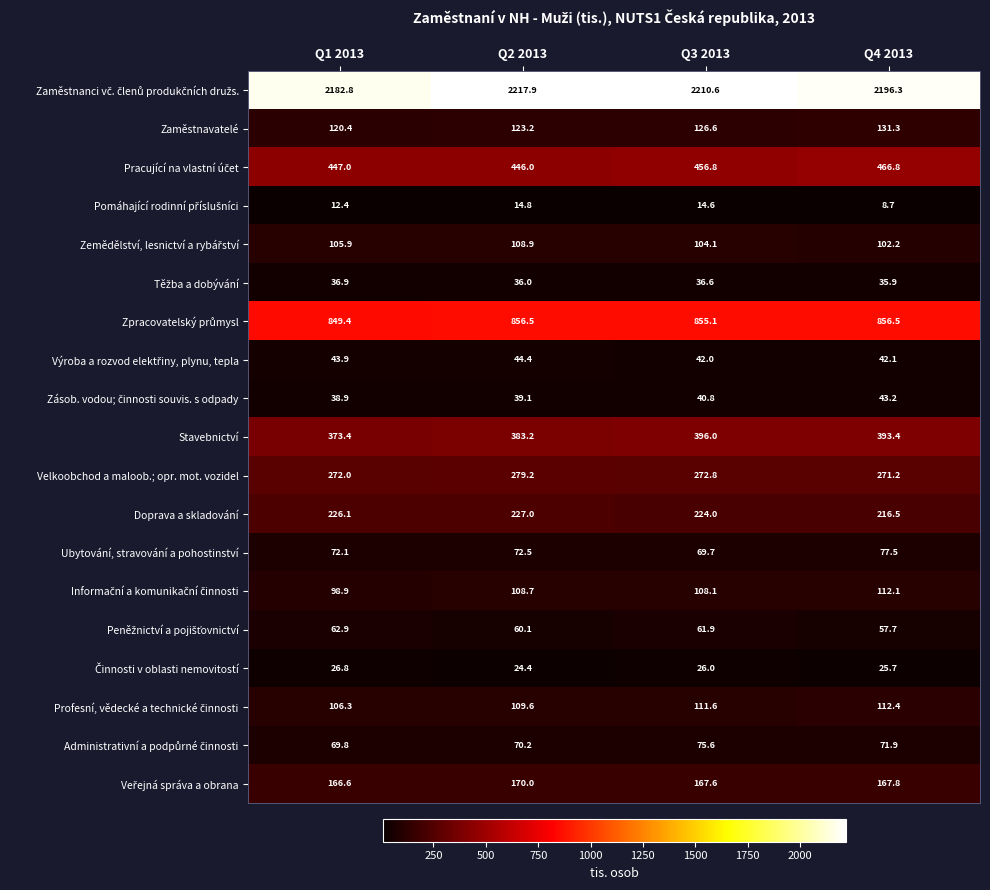

At how many categories does at least one series exceed 987?

4